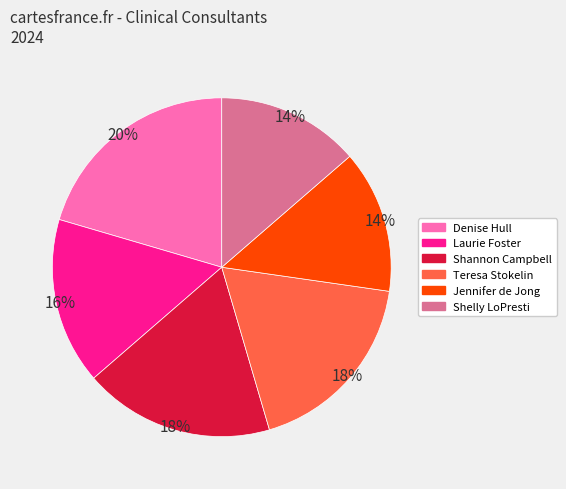

Is there a majority slice in this chart?

No